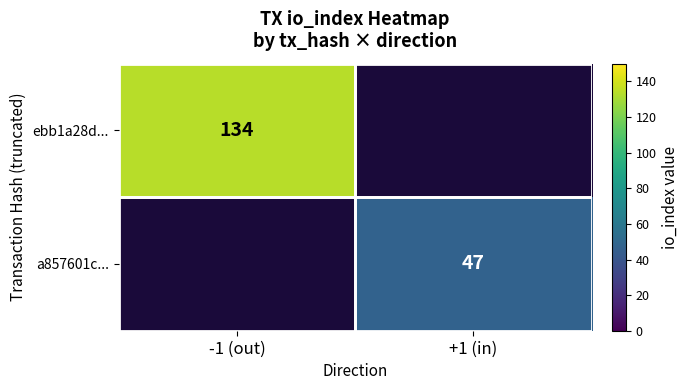

True or false: a857601c... has a value of 47 at +1 (in).

True